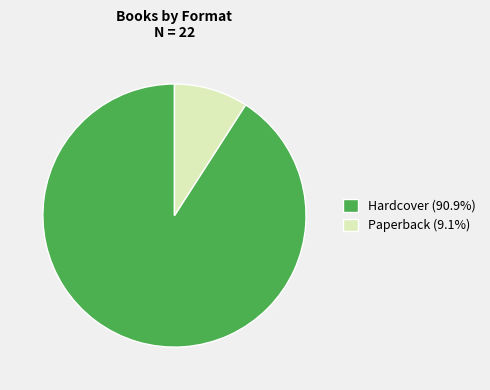

What is the ratio of the value at Hardcover (90.9%) to the value at Paperback (9.1%)?

10.0